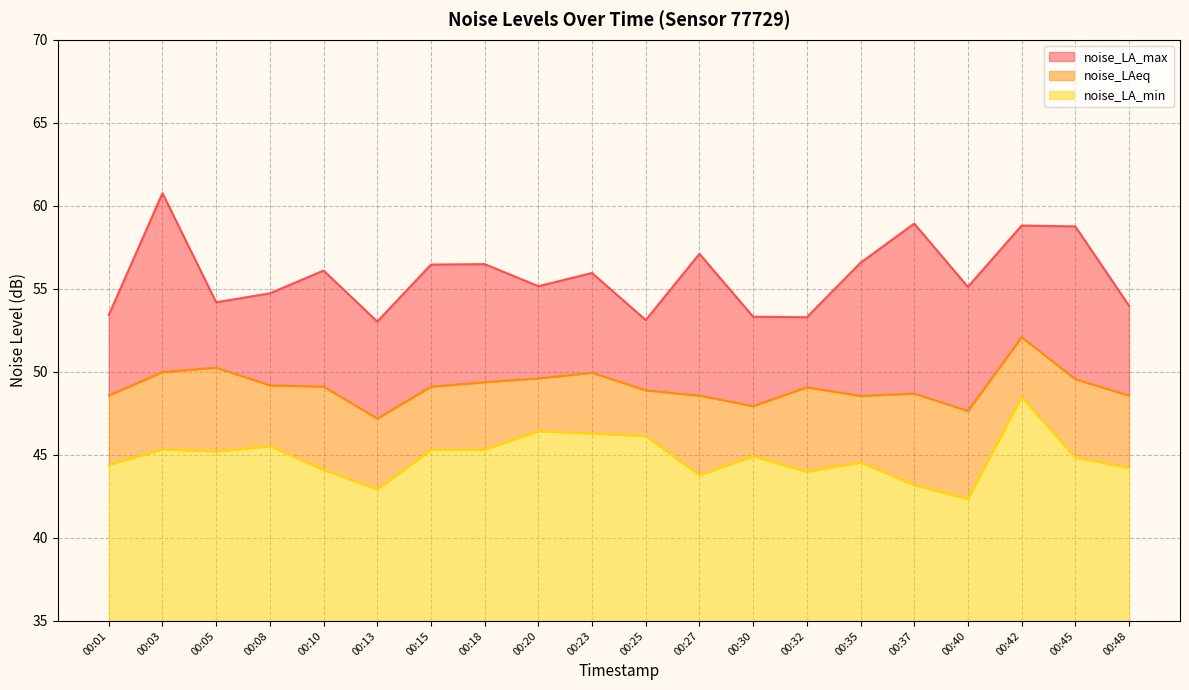

How many data points in noise_LAeq are above 49?

11